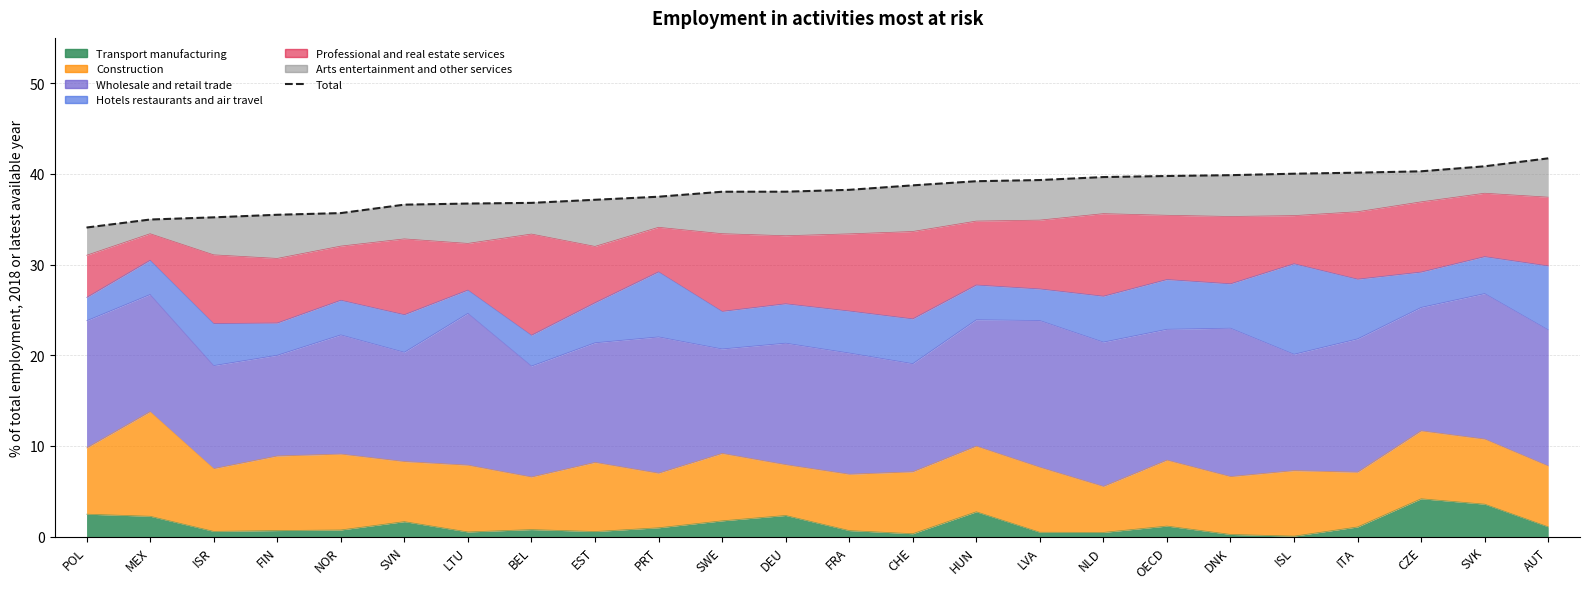

The value at ISL is 40.0. True or false?

True